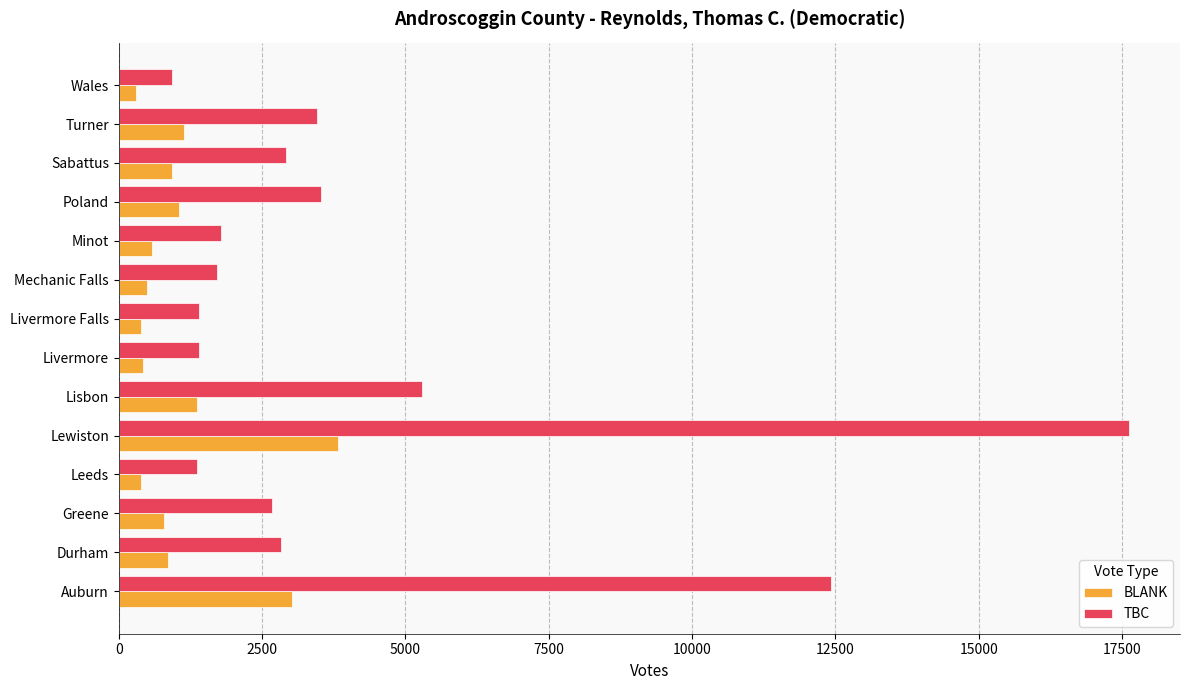

What is the sum of the TBC values at Turner and Durham?

6285